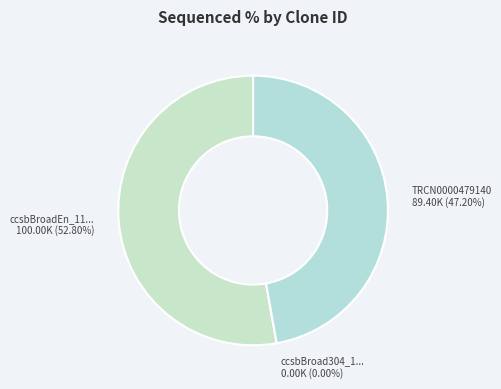

Is it true that TRCN0000479140 is 47% of the pie?

True